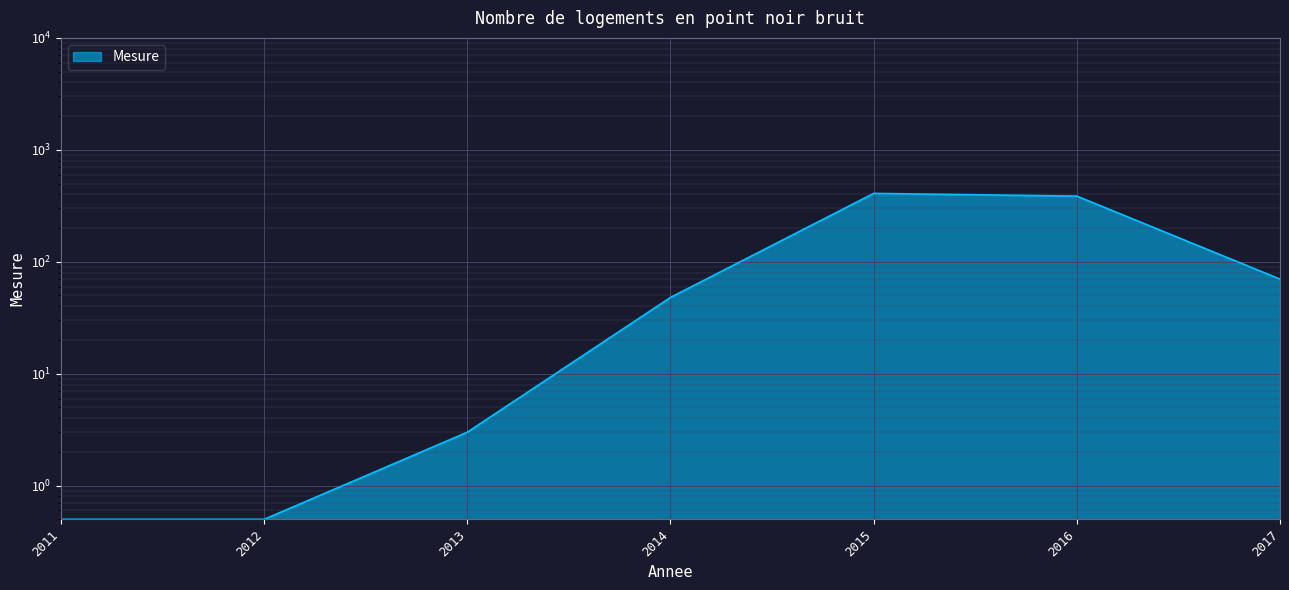

Reading right to left, what are all the values shown in this chart?

2017=70.0	2016=386.0	2015=408.0	2014=48.0	2013=3.0	2012=0.5	2011=0.5